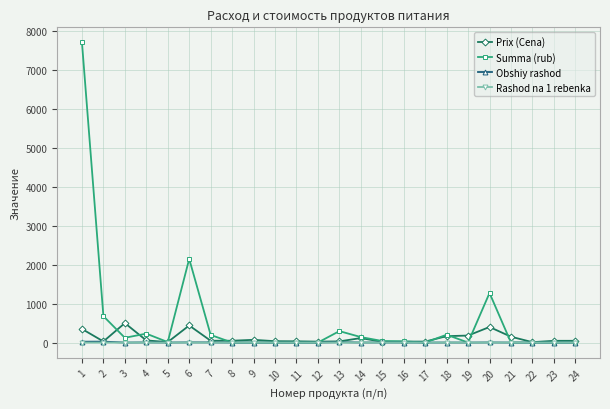

What are all the series names shown in the legend?

Prix (Cena), Summa (rub), Obshiy rashod, Rashod na 1 rebenka